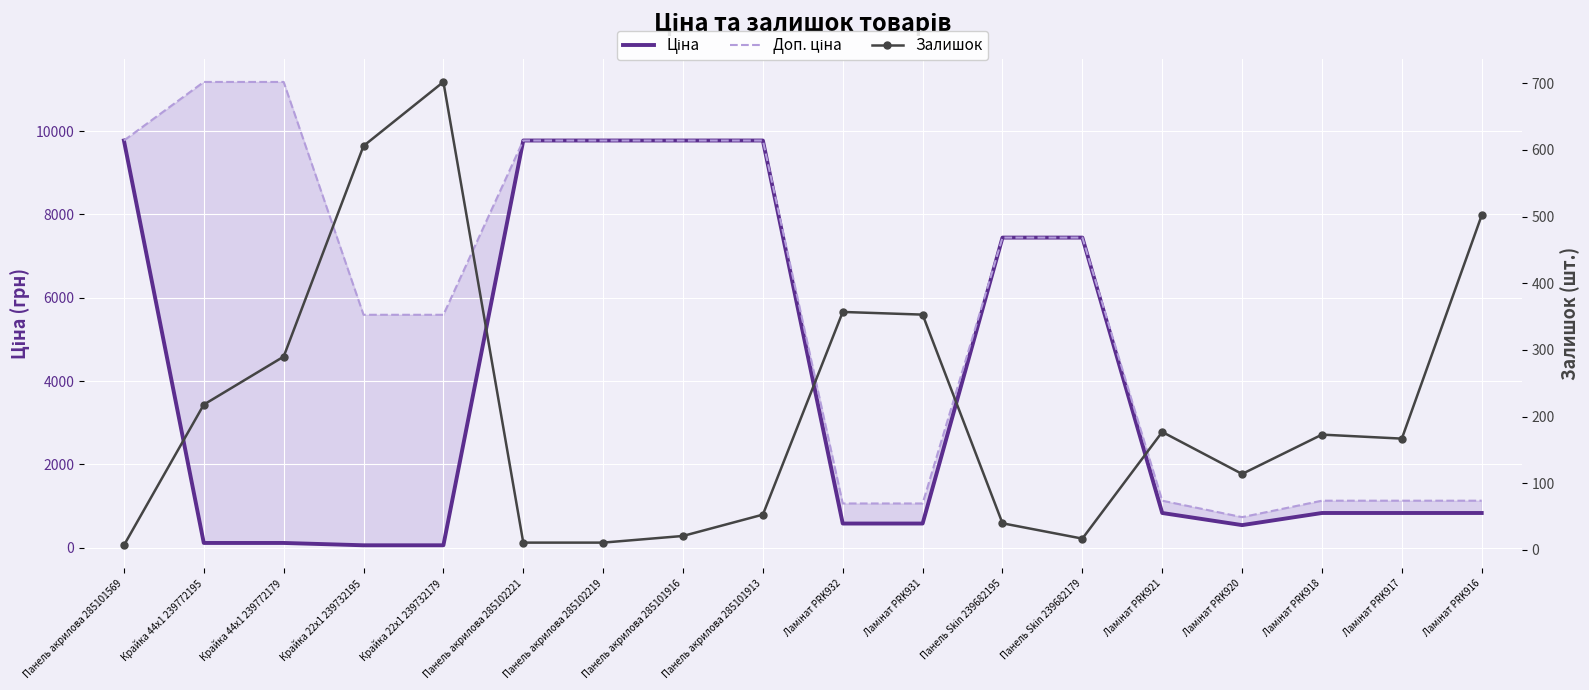

What is the spread (max minus min) of values at Крайка 44x1 239772179?

11070.2